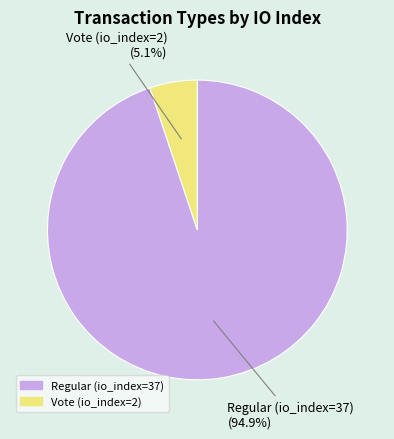

Is it true that Regular (io_index=37) is 84% of the pie?

False